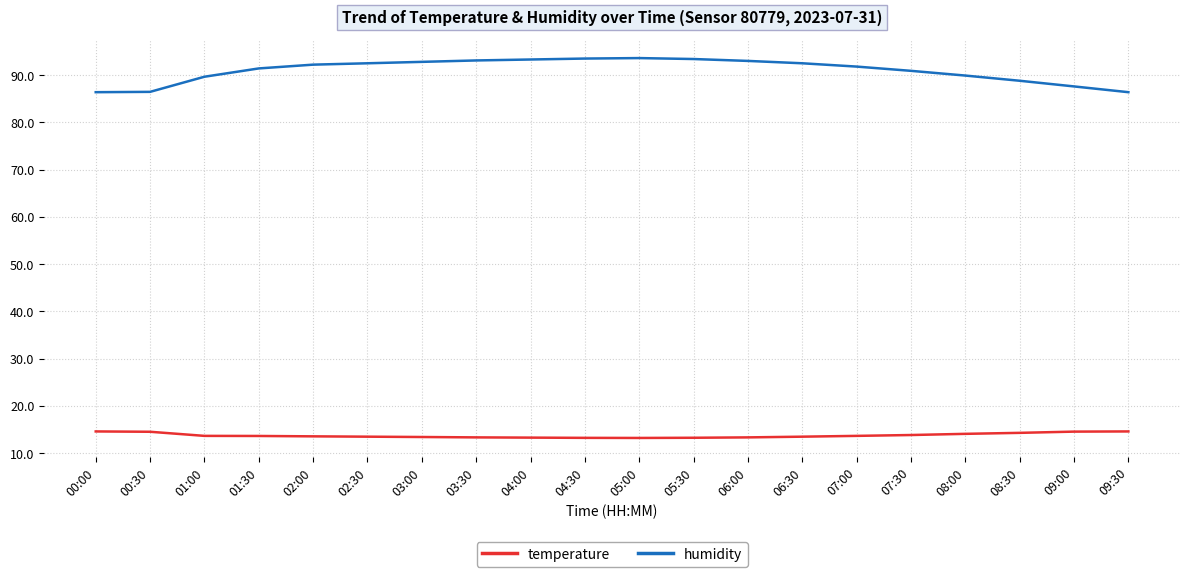

What is the average value of the humidity series?

91.0